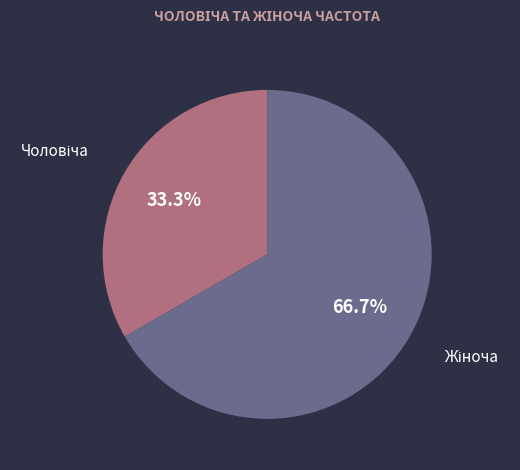

What is the smallest slice in the pie chart?

Чоловіча